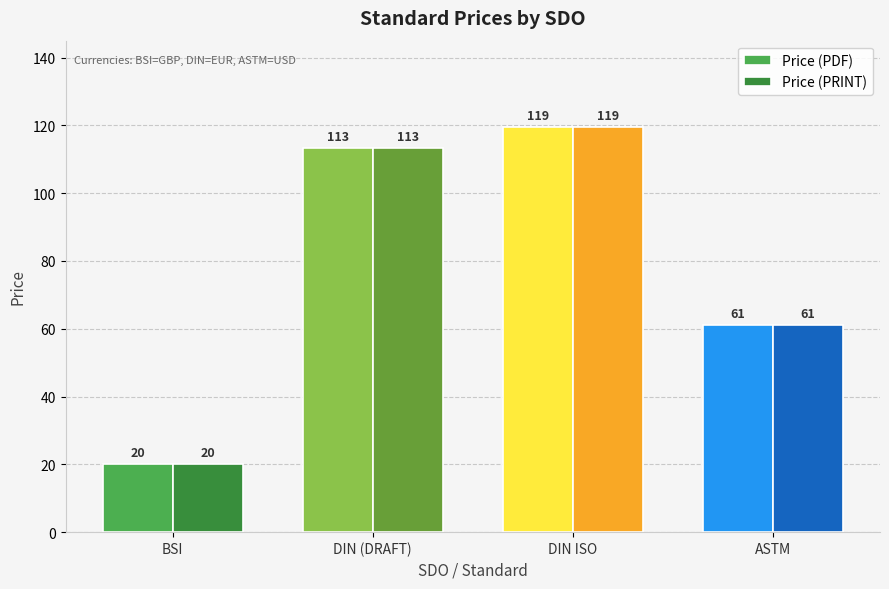

True or false: Price (PRINT) has a value of 119.4 at DIN ISO.

True